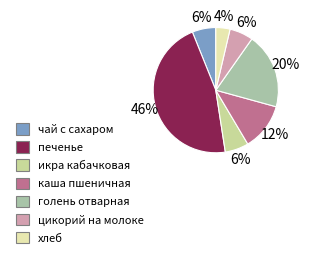

Do каша пшеничная and икра кабачковая together represent more than half of the pie?

No